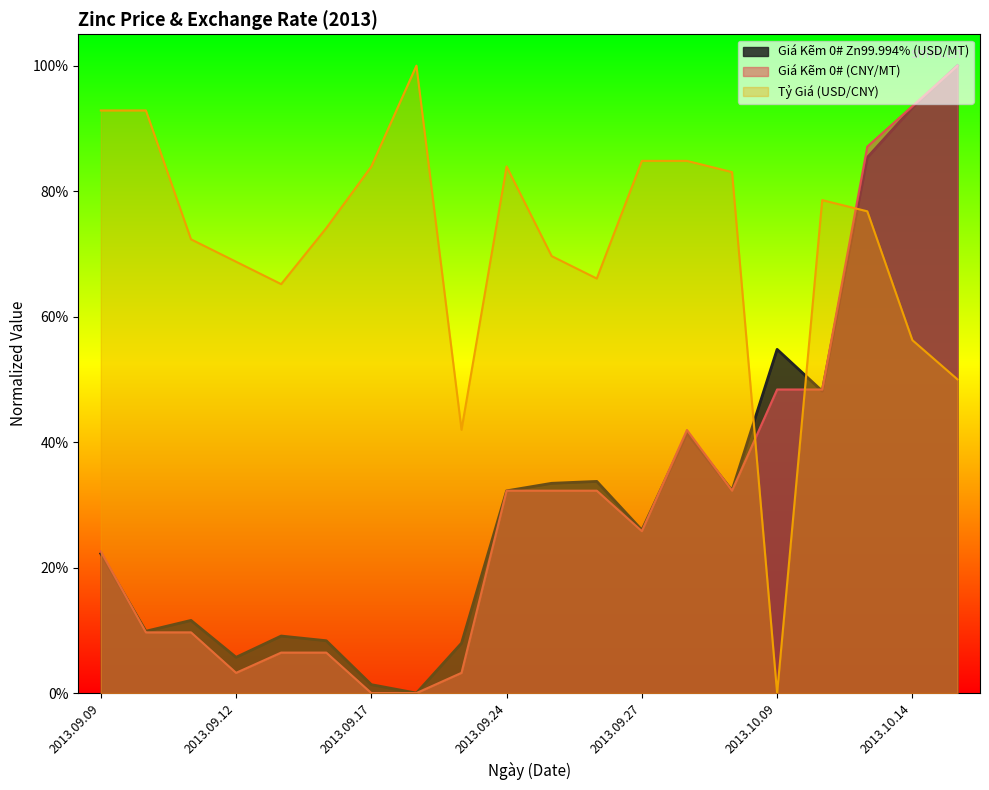

Which series has the largest range (max minus min)?

Giá Kẽm 0# Zn99.994% (USD/MT)